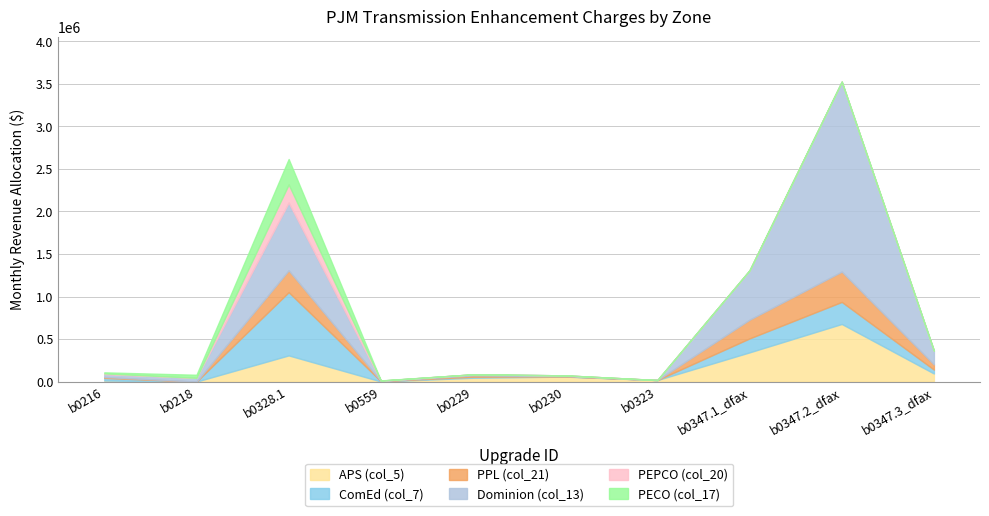

Reading left to right, list all the values displayed in this chart.

APS (col_5): 12819.1	0.0	308035.3	1636.4	45311.5	58981.3	18418.0	343716.5	677424.3	95373.7
ComEd (col_7): 30938.6	0.0	743436.7	3949.4	11927.8	2689.8	0.0	164135.7	259544.1	45544.0
PPL (col_21): 10694.2	0.0	256976.6	1365.2	15678.6	2943.1	0.0	220287.4	356520.5	61124.8
Dominion (col_13): 33156.8	44609.9	796739.7	4232.6	12887.7	8754.8	0.0	580757.8	2232925.8	161147.3
PEPCO (col_20): 8849.6	0.0	212651.0	1129.7	0.0	0.0	0.0	0.0	0.0	0.0
PECO (col_17): 12422.1	35779.9	298496.8	1585.7	0.0	0.0	0.0	0.0	0.0	0.0